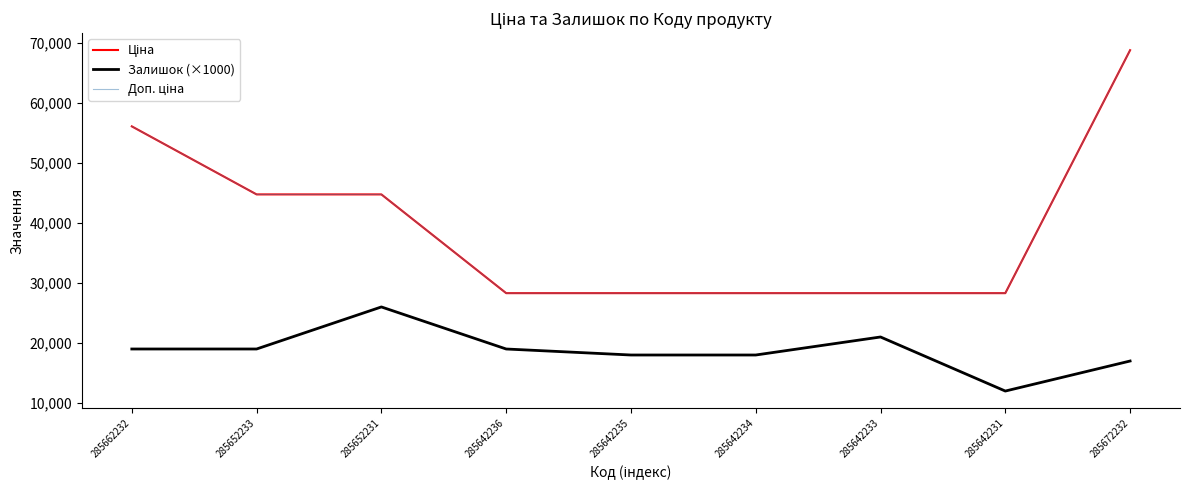

What is the difference between the maximum and second lowest values in the Ціна series?

40439.0